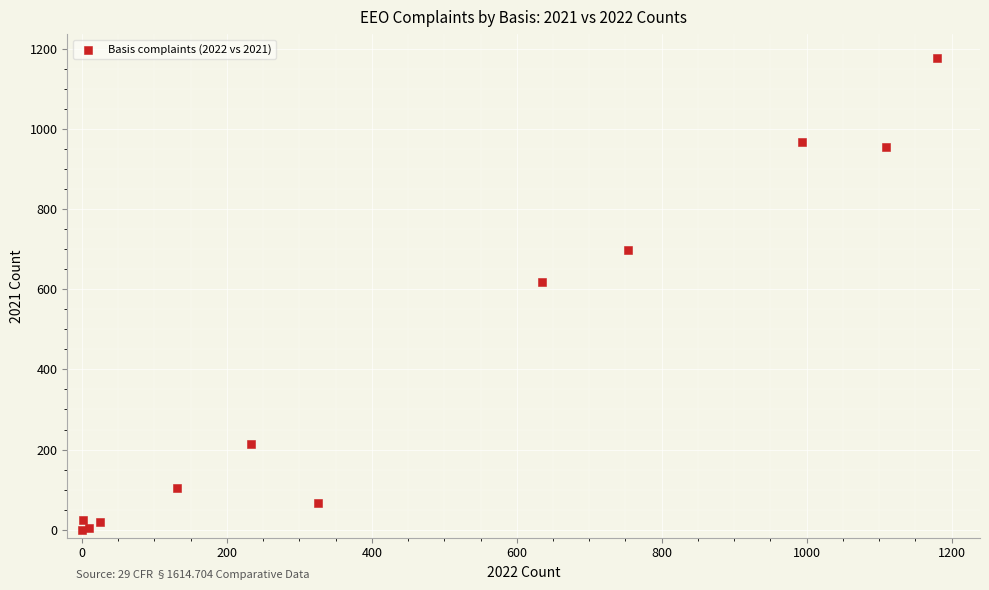

What Y value in the scatter plot is closest to 589?

618